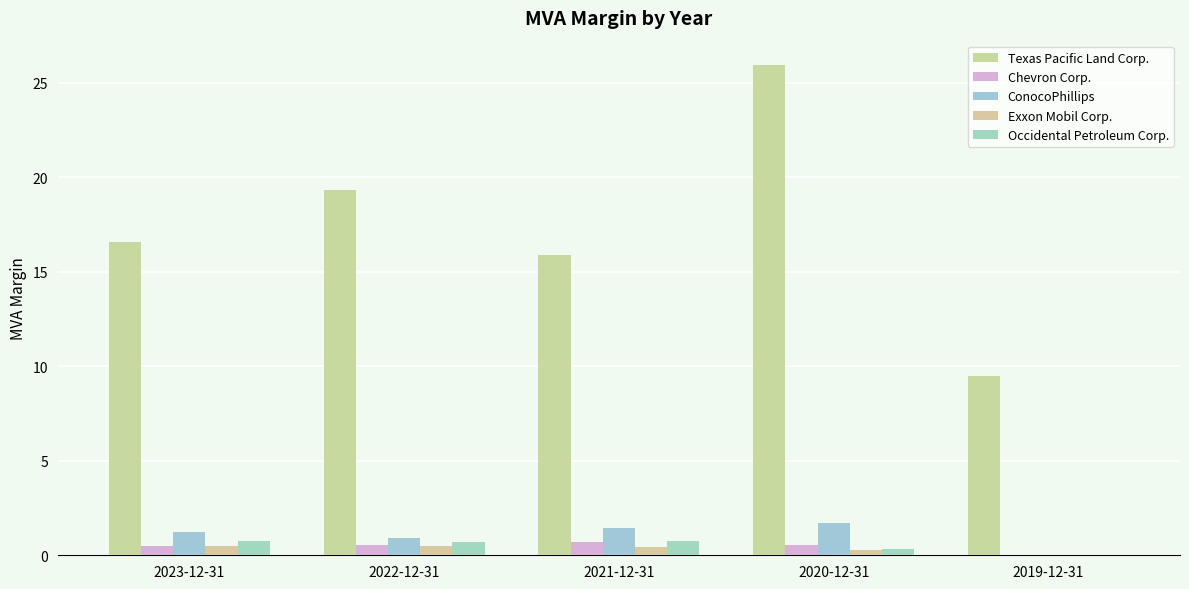

How many data points in Occidental Petroleum Corp. are above 0?

4